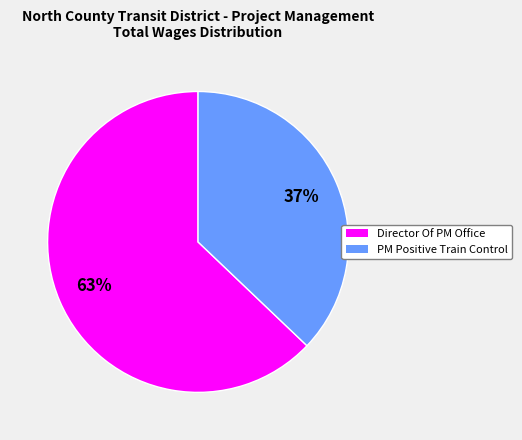

To the nearest percent, what is the difference between the largest and smallest slice percentages?

26%